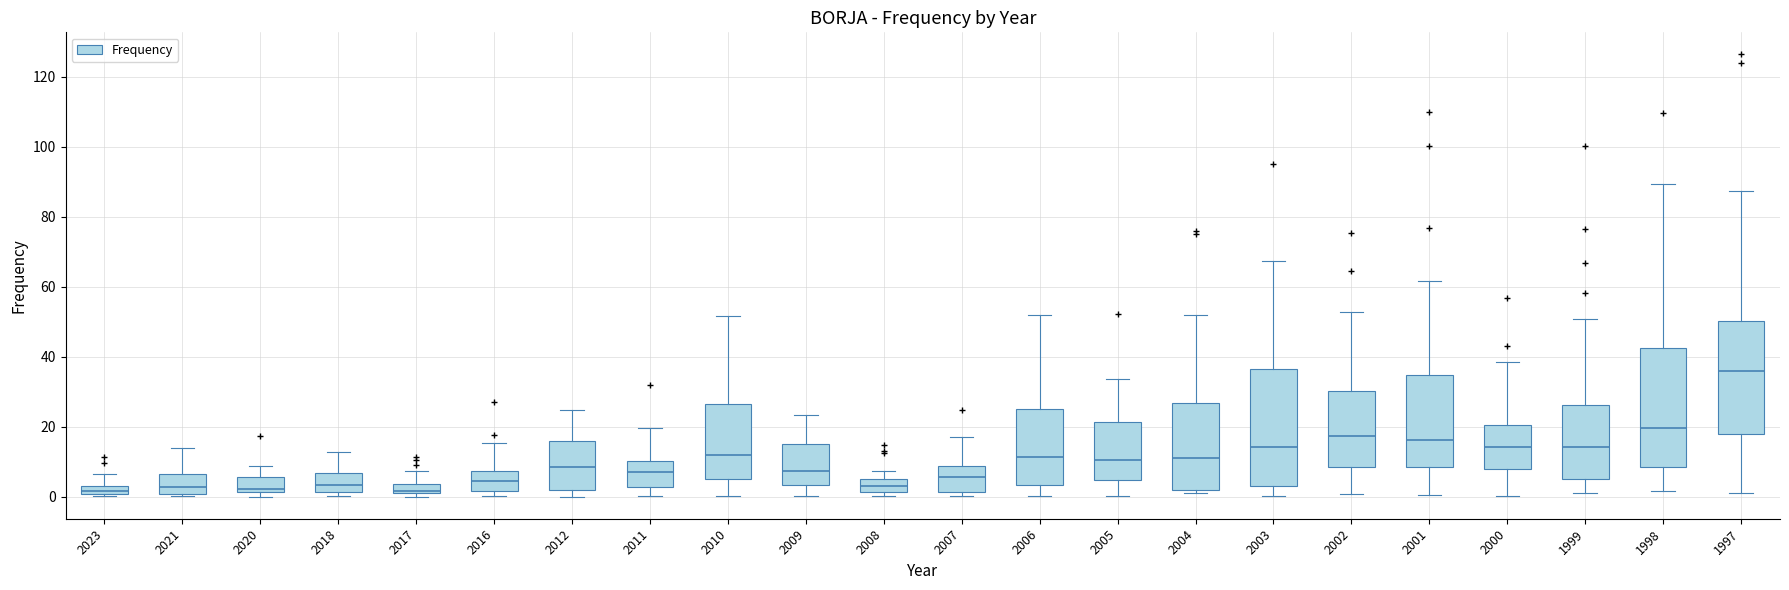

Where does the upper whisker of the box at x = 2003 end on the y-axis? The values are not printed on the chart, so give them approximately, as read against the axis.

68